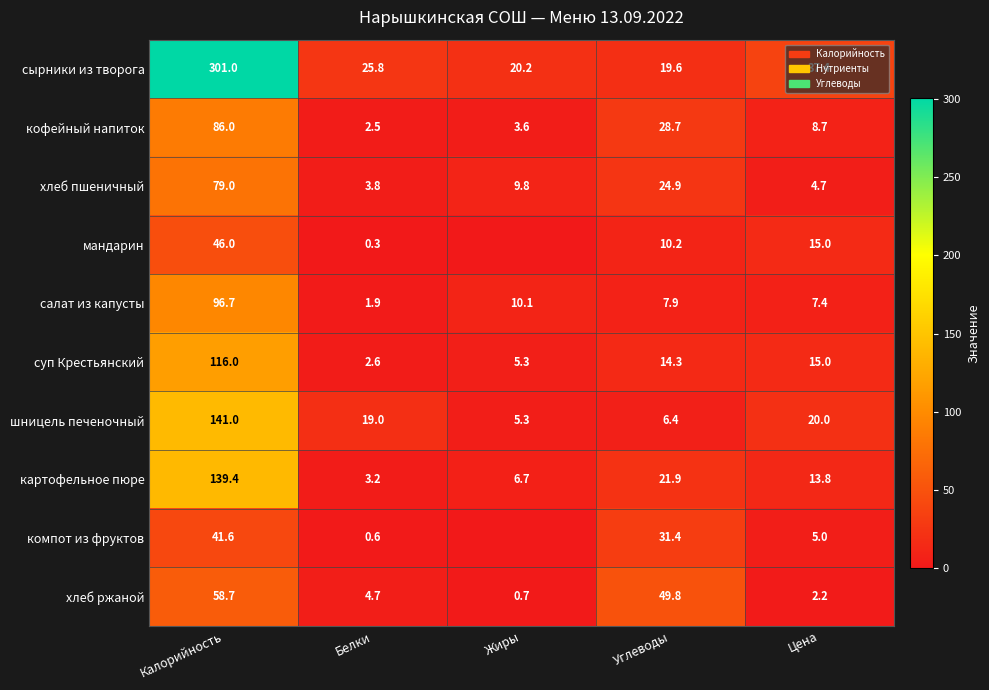

The value of суп Крестьянский at Углеводы is 14.3. True or false?

True